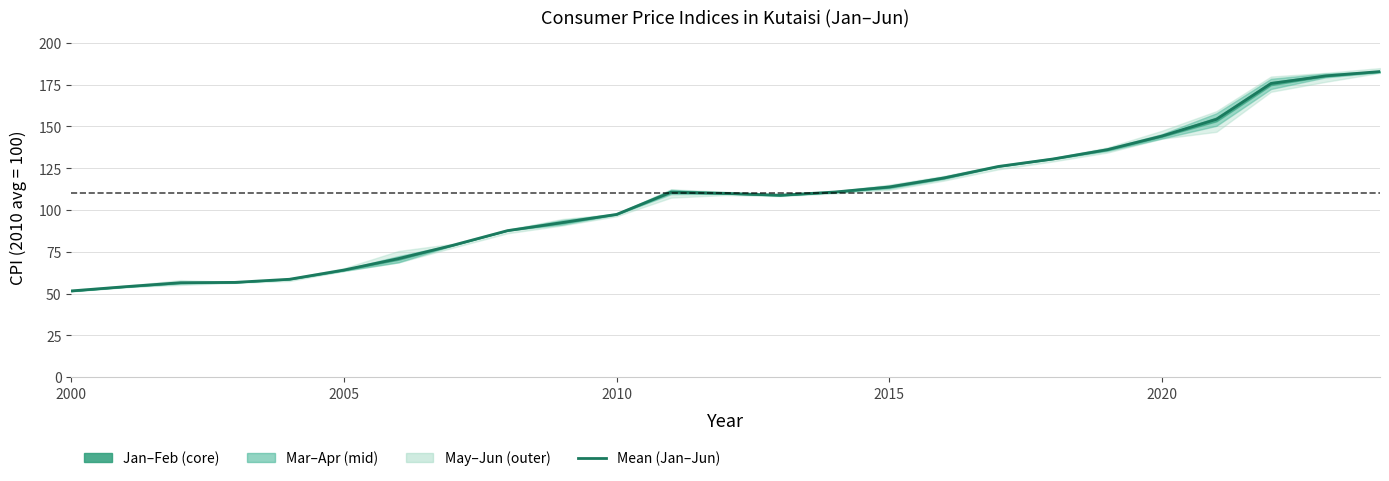

How many interior local peaks (higher than both neighbors) does the data have?

1